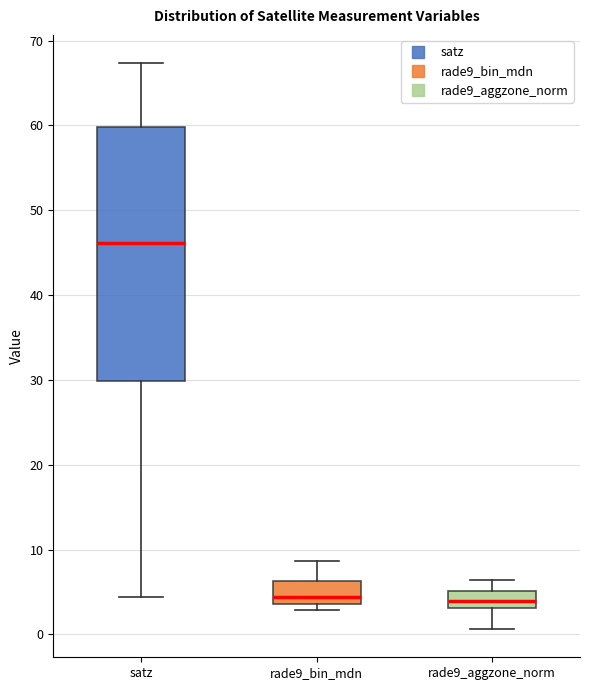

Reading left to right, read every box against the y-axis: the position of its median line, the range the box covers, and the ends of its whiskers. The values are not printed on the chart, so give them approximately, as read against the axis.

satz: median 46, box 30 to 60, whiskers 4 to 67
rade9_bin_mdn: median 4 (just above the box's lower edge), box 4 to 6, whiskers 3 to 9
rade9_aggzone_norm: median 4, box 3 to 5, whiskers 1 to 6